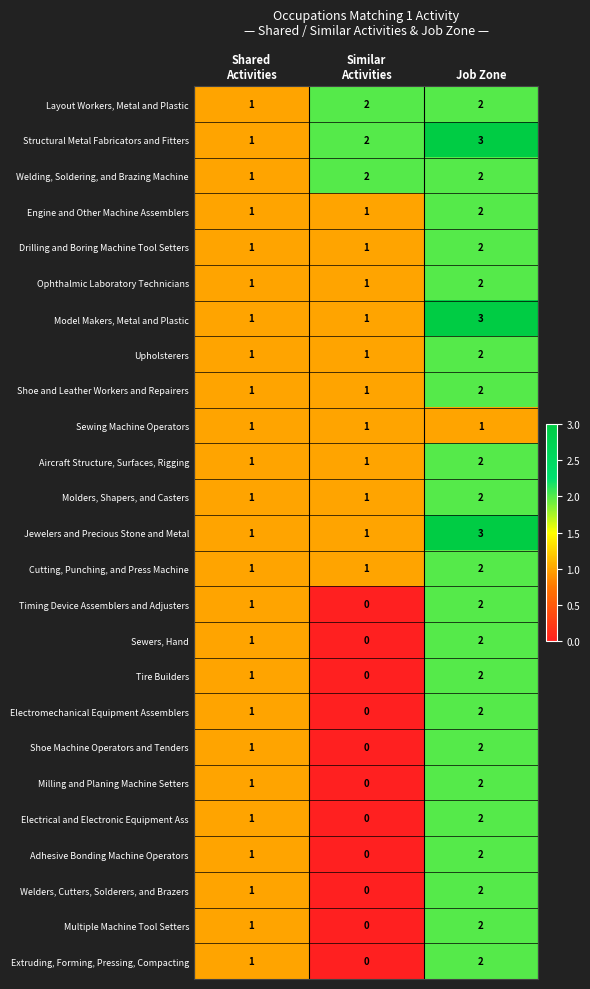

Count the Shoe Machine Operators and Tenders values in the range 0 to 2.

3